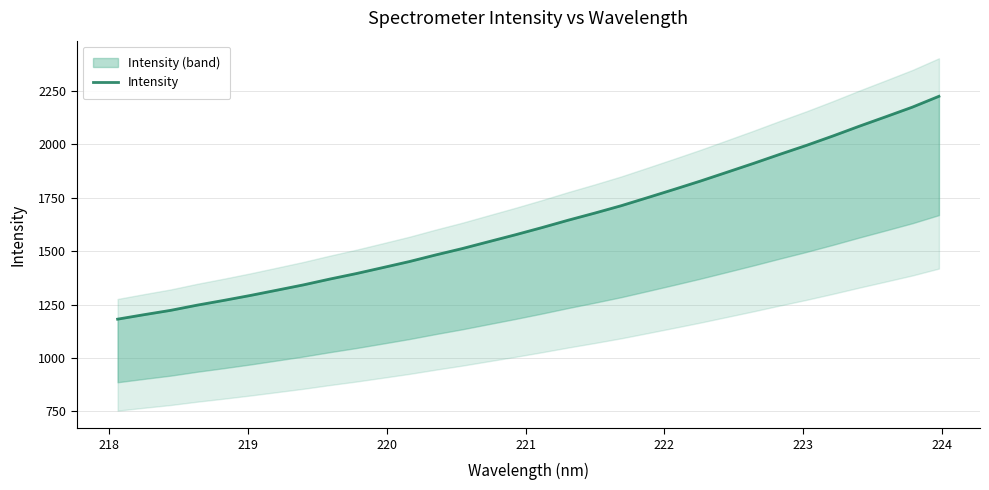

What is the greatest value displayed?

2225.7